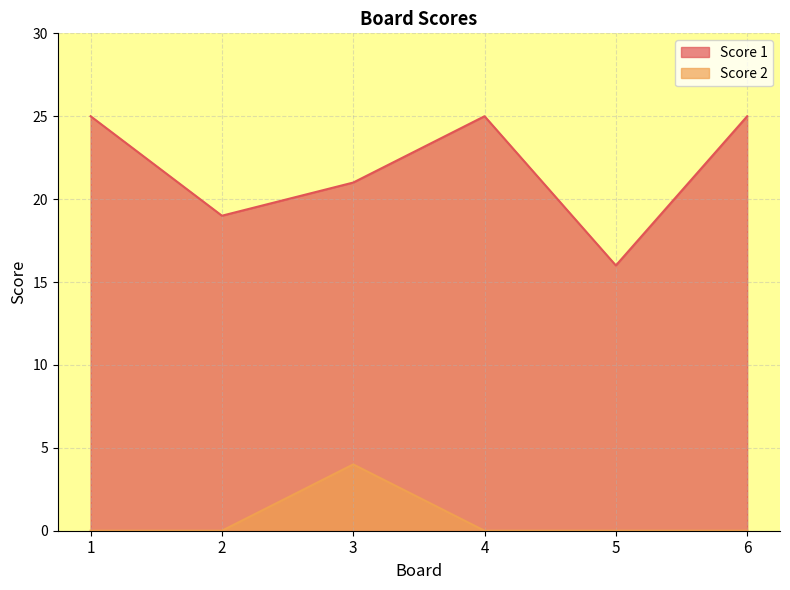

What is the value of the Score 1 point at the 5th from the left?

16